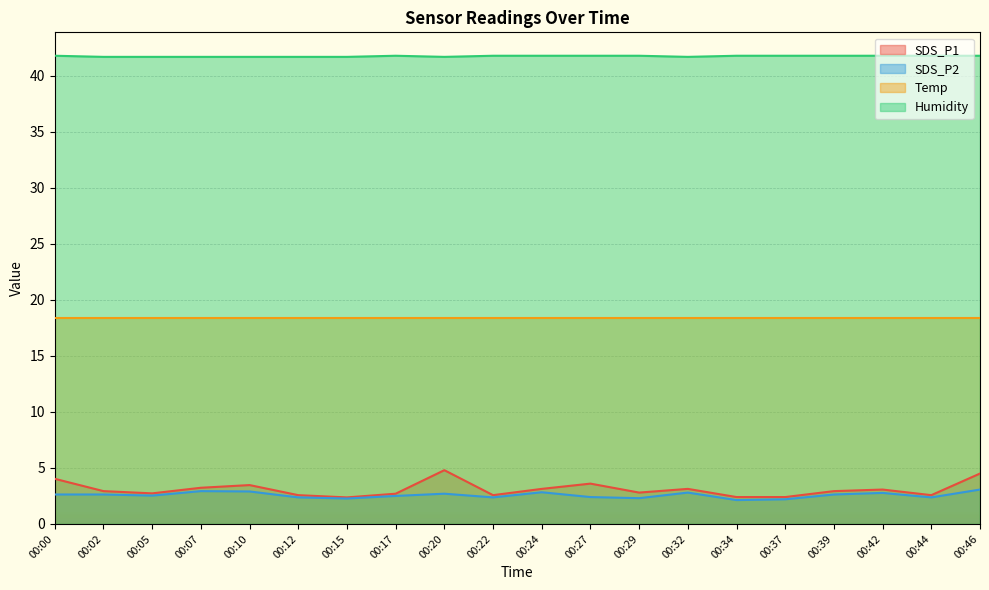

Rank the categories by SDS_P1 value from highest to lowest.

00:20, 00:46, 00:00, 00:27, 00:10, 00:07, 00:24, 00:32, 00:42, 00:02, 00:39, 00:29, 00:05, 00:17, 00:12, 00:22, 00:44, 00:34, 00:37, 00:15